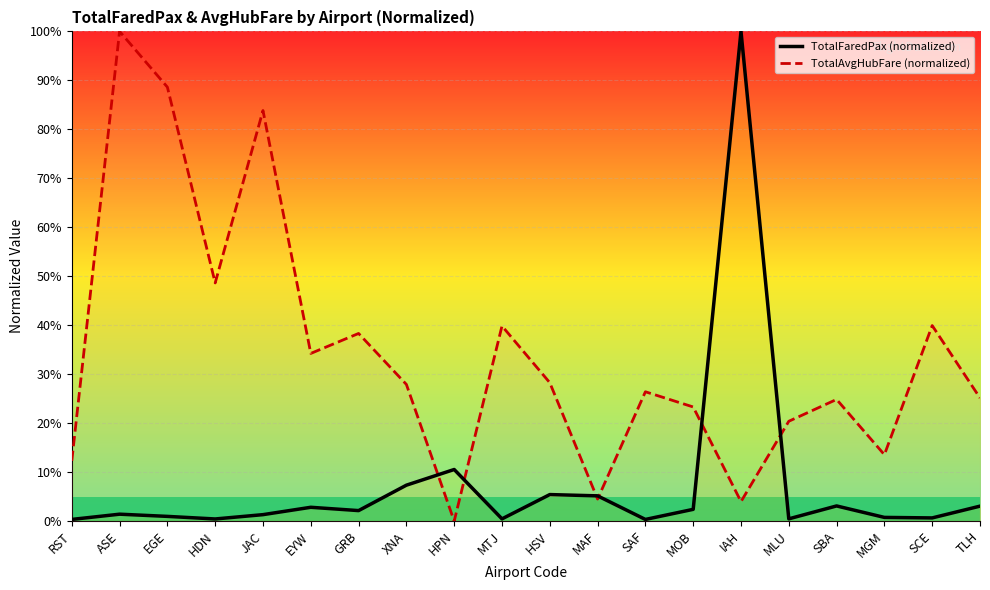

Where is the first local minimum for TotalAvgHubFare (normalized)?

HDN